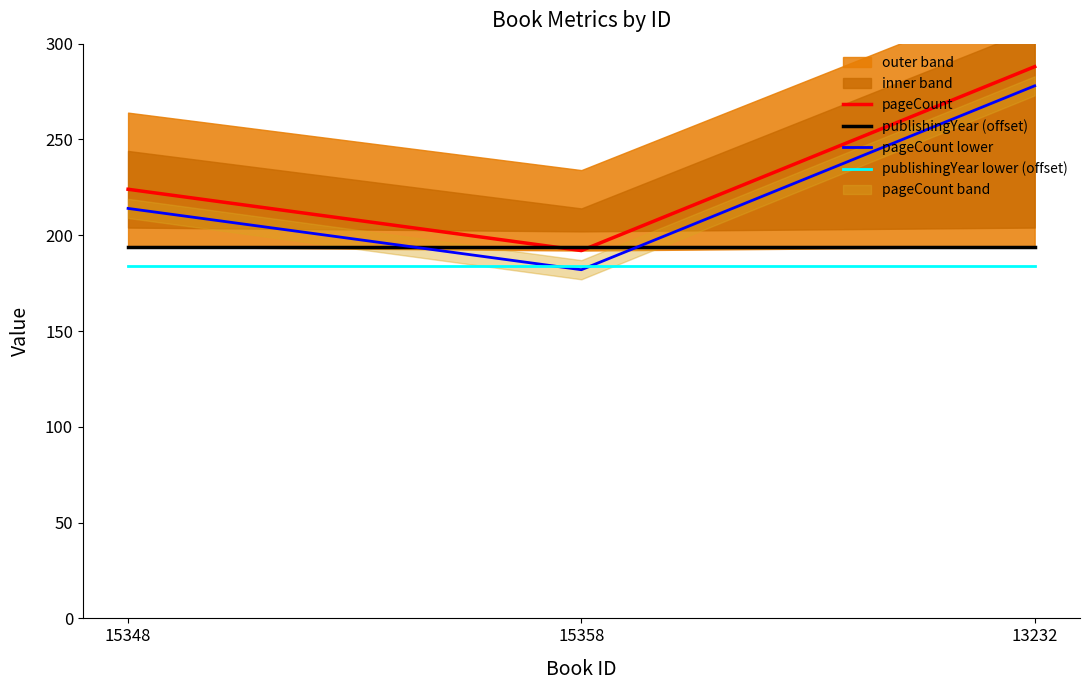

Reading left to right, transcribe all the data shown in this chart.

pageCount: 15348=224	15358=192	13232=288
publishingYear (offset): 15348=194	15358=194	13232=194
pageCount lower: 15348=214	15358=182	13232=278
publishingYear lower (offset): 15348=184	15358=184	13232=184